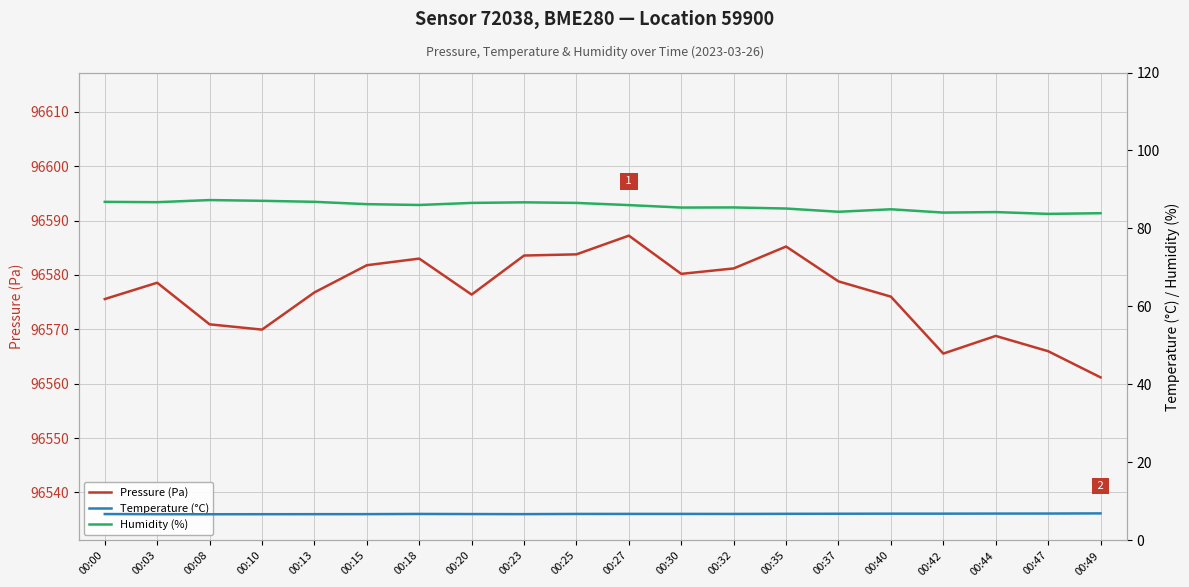

Rank the categories by Humidity (%) value from highest to lowest.

00:08, 00:10, 00:13, 00:00, 00:03, 00:23, 00:20, 00:25, 00:15, 00:18, 00:27, 00:32, 00:30, 00:35, 00:40, 00:37, 00:44, 00:42, 00:49, 00:47